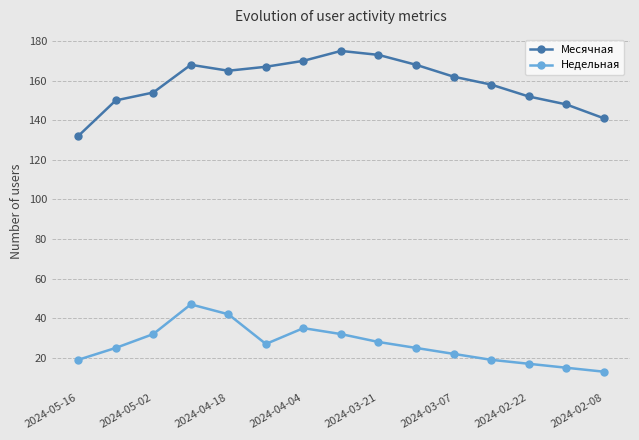

What are all the series names shown in the legend?

Месячная, Недельная